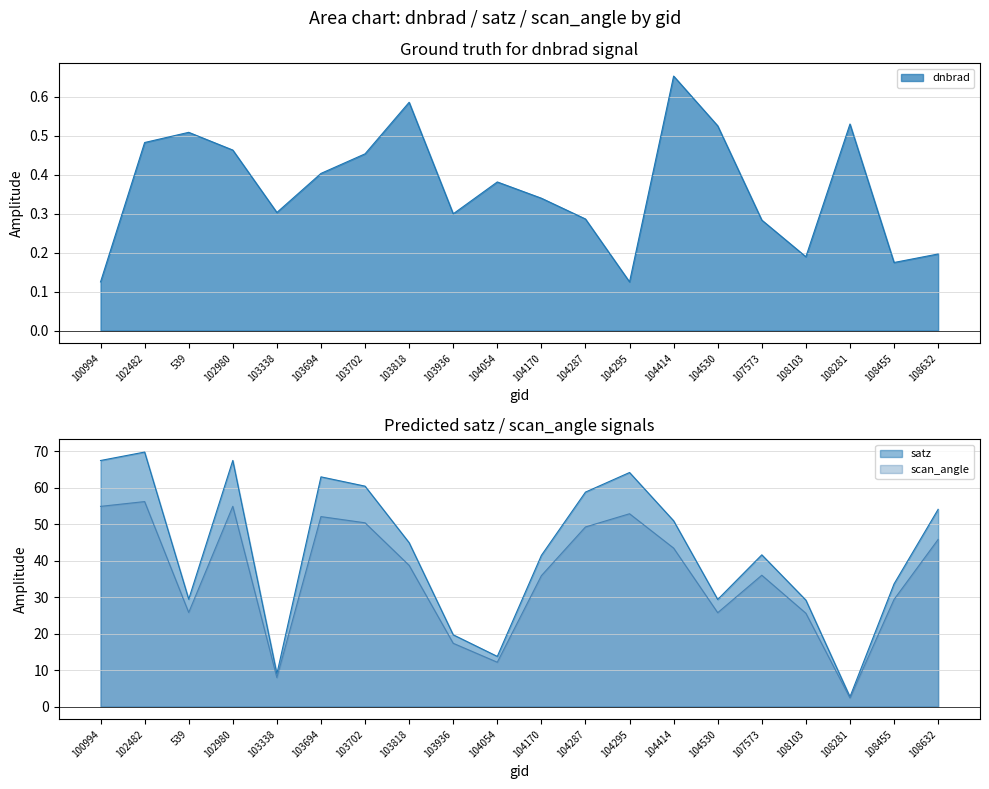

Reading right to left, what are all the values shown in this chart?

dnbrad: 0.2	0.2	0.5	0.2	0.3	0.5	0.7	0.1	0.3	0.3	0.4	0.3	0.6	0.5	0.4	0.3	0.5	0.5	0.5	0.1
satz: 54.1	33.6	2.7	29.2	41.6	29.4	50.9	64.1	58.8	41.4	13.8	19.7	44.9	60.4	63.0	9.0	67.4	29.4	69.7	67.4
scan_angle: 45.8	29.4	2.4	25.6	36.0	25.7	43.4	52.8	49.2	35.9	12.2	17.3	38.7	50.4	52.1	7.9	54.9	25.8	56.2	54.9